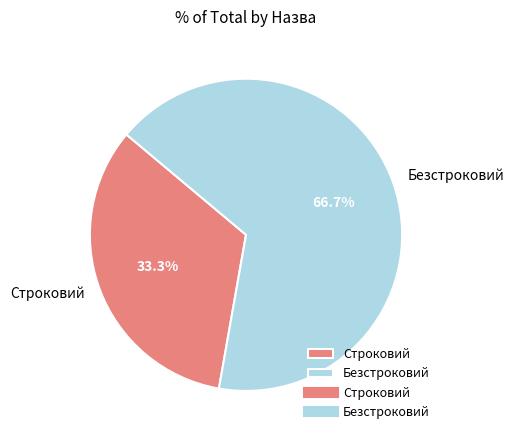

Which slice represents more than half of the pie?

Безстроковий